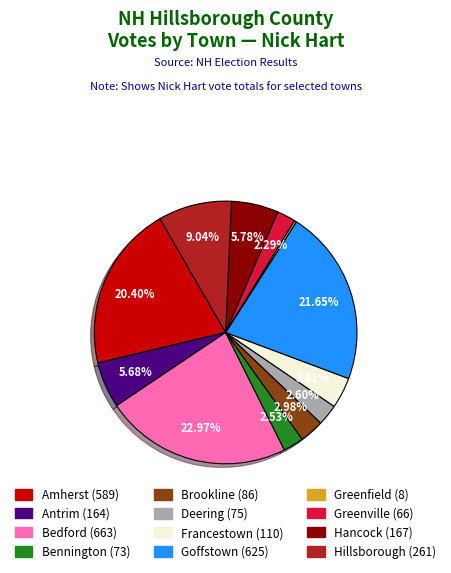

True or false: Bedford accounts for 13% of the total.

False